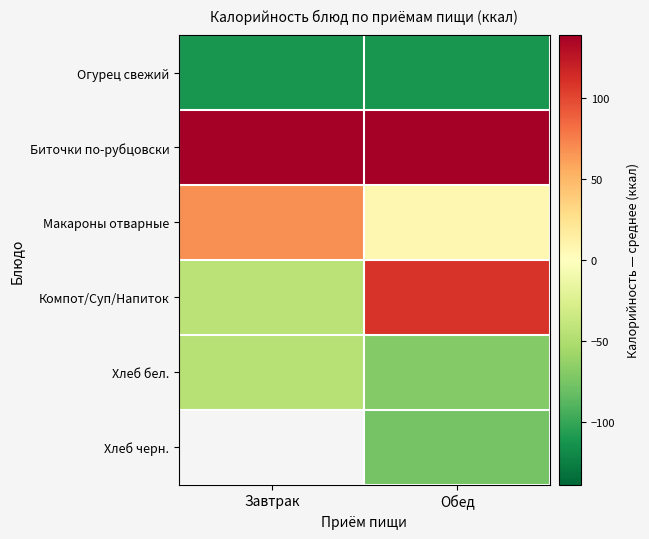

Which series has the largest total across all categories?

Биточки по-рубцовски